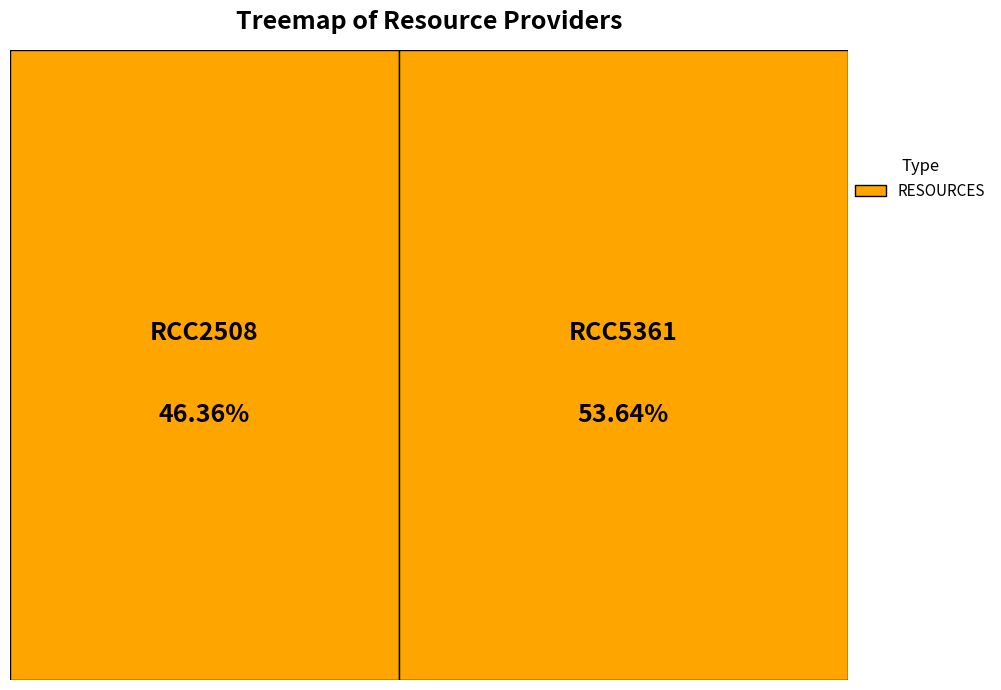

Count the number of slices in the pie.

2